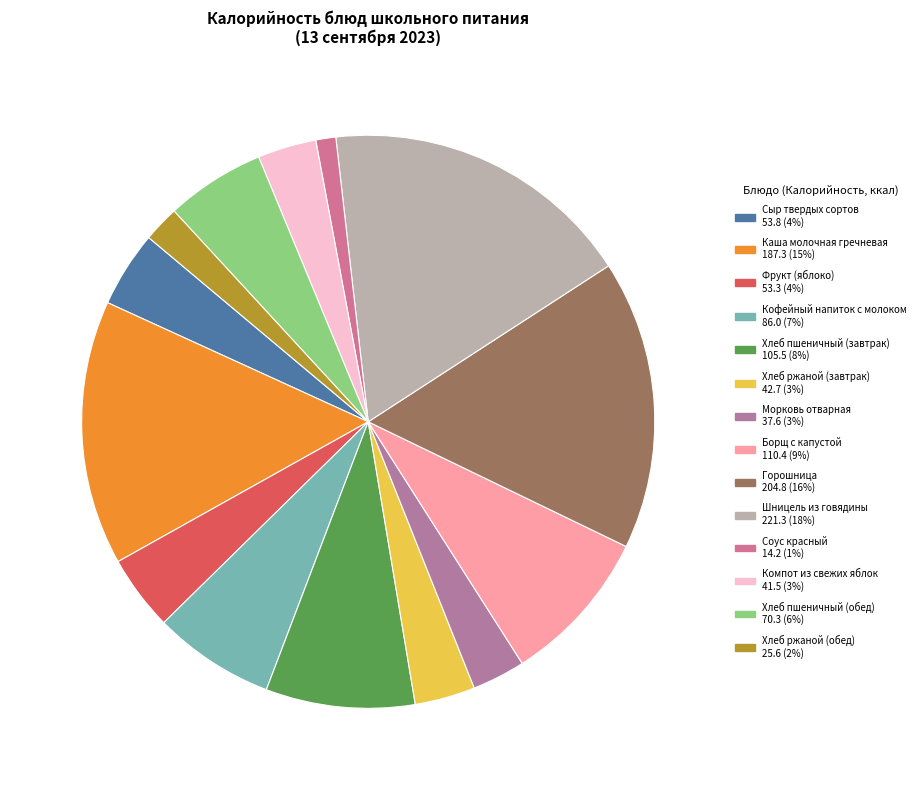

To the nearest percent, what is the combined percentage of Сыр твердых сортов and Морковь отварная?

7%